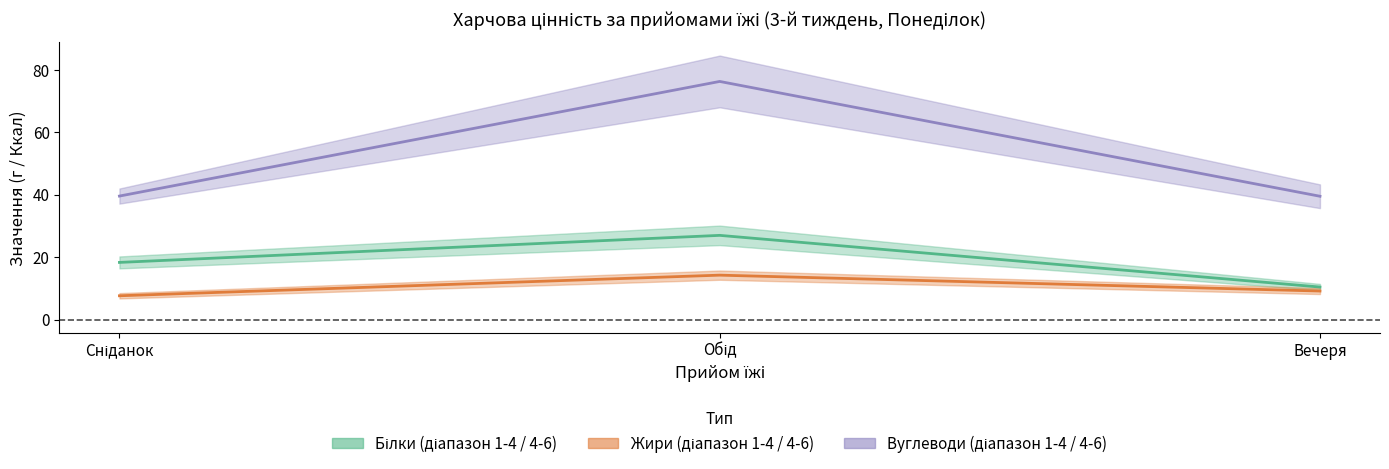

At which label does Жири 1-4 reach its minimum?

Сніданок